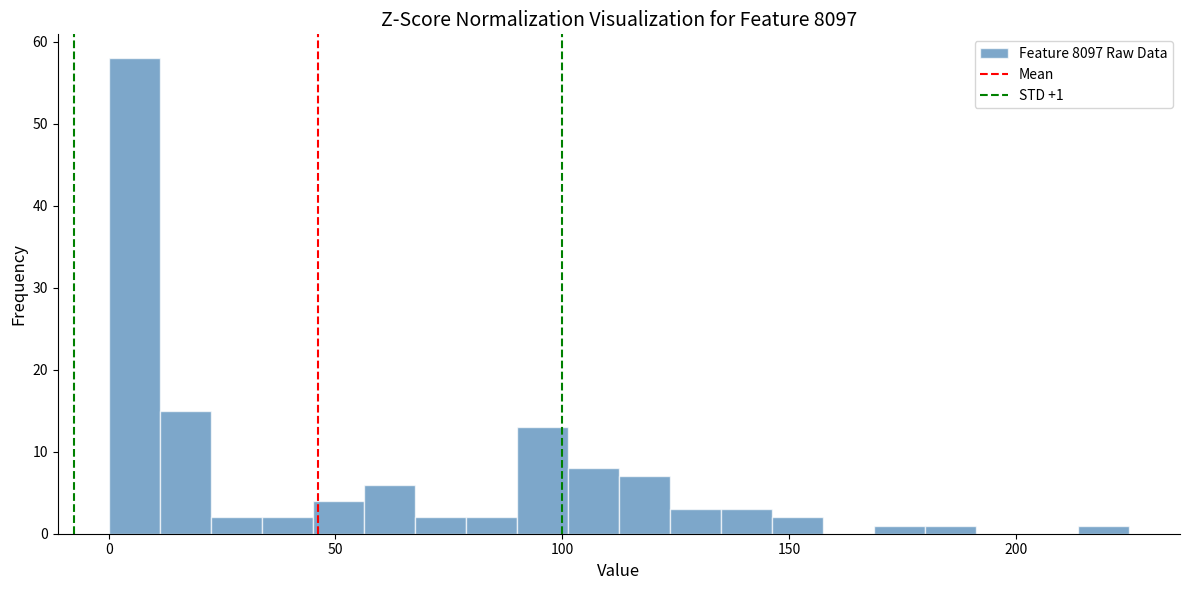

Around what value on the x-axis is the tallest bar? Give the approximate position of its centre, as read against the axis.

5